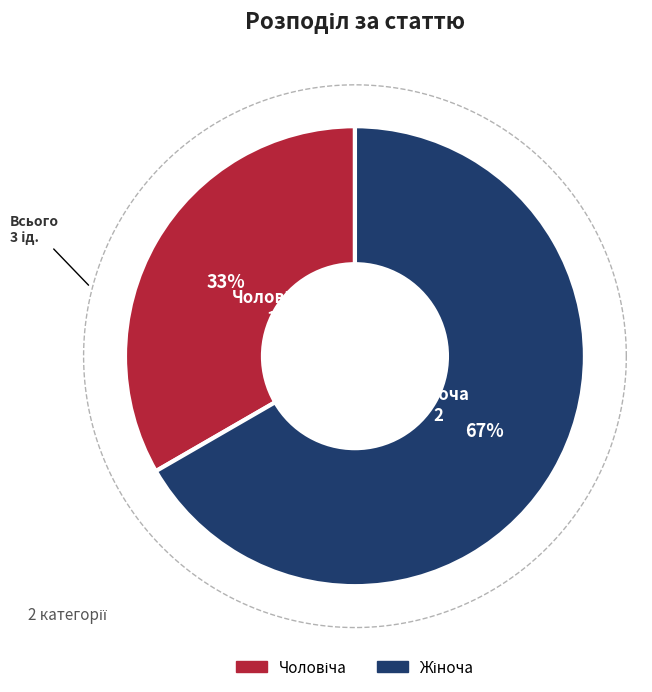

True or false: Жіноча accounts for 67% of the total.

True